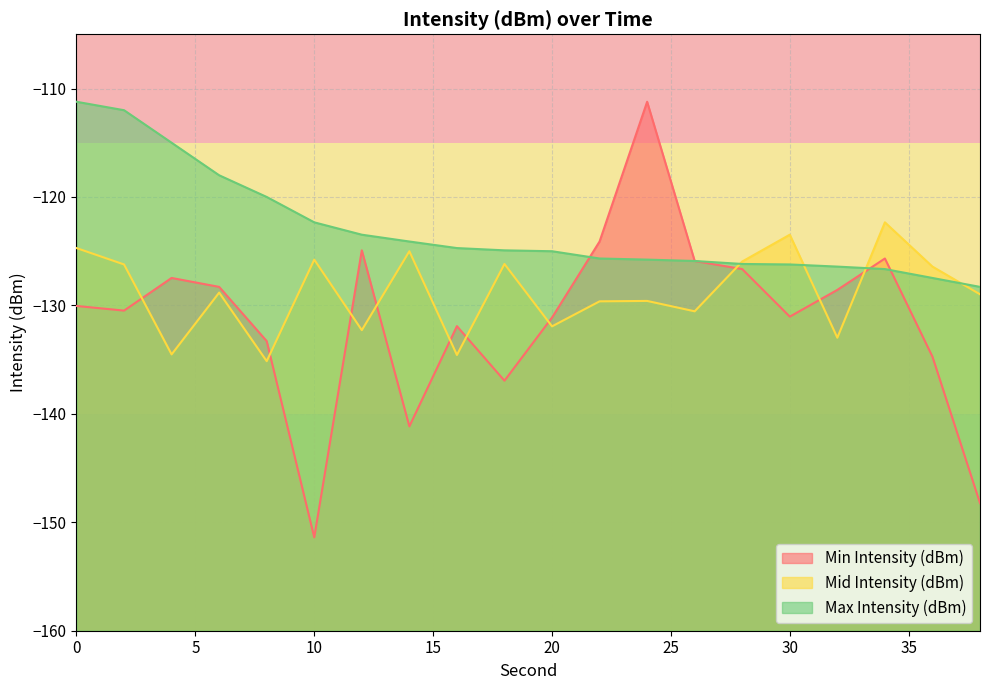

How many times do Max Intensity (dBm) and Mid Intensity (dBm) cross each other?

4